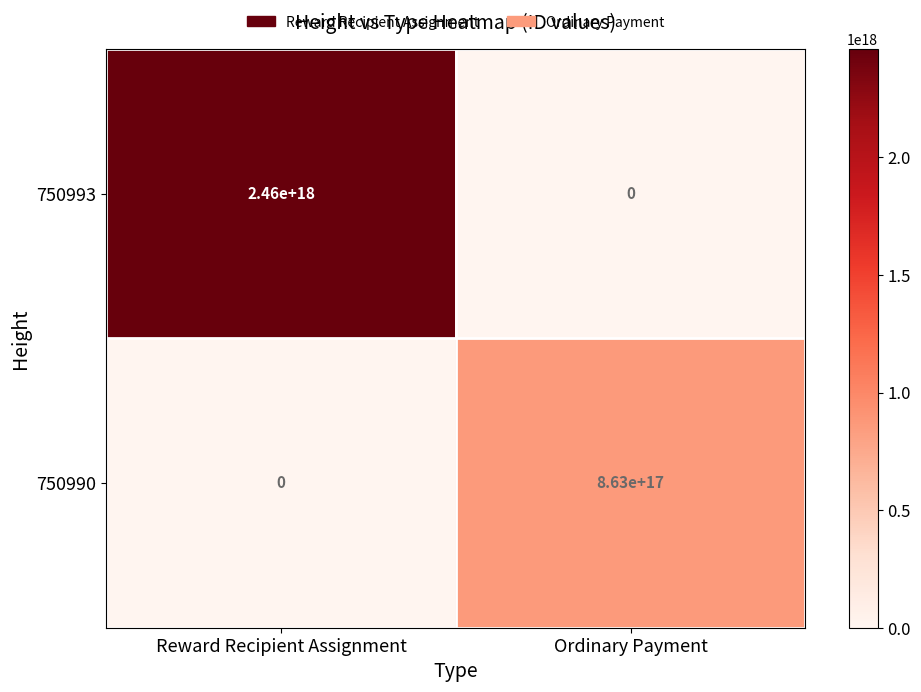

At which label is 750993 closest to 1230000000000000000?

Reward Recipient Assignment